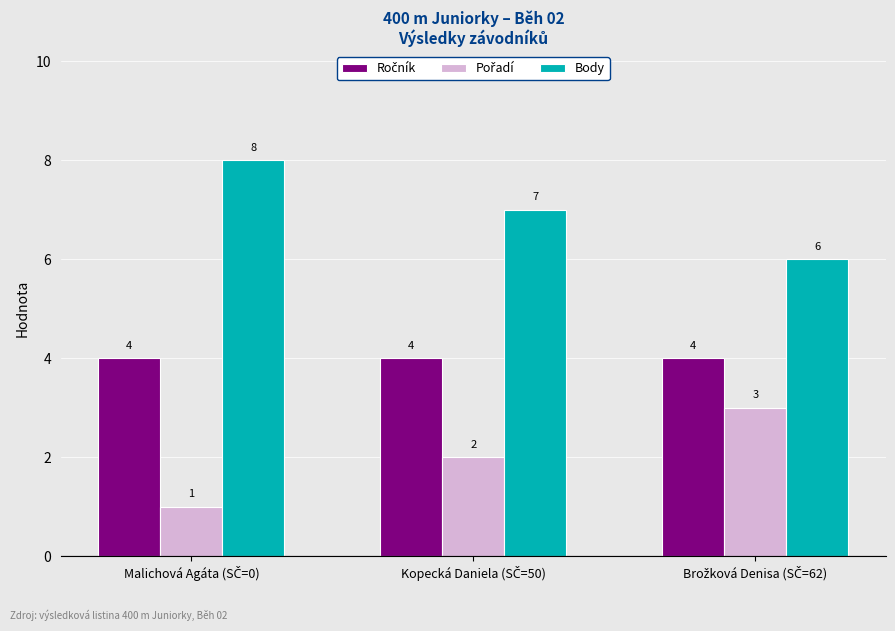

What is the minimum value shown in the chart?

1